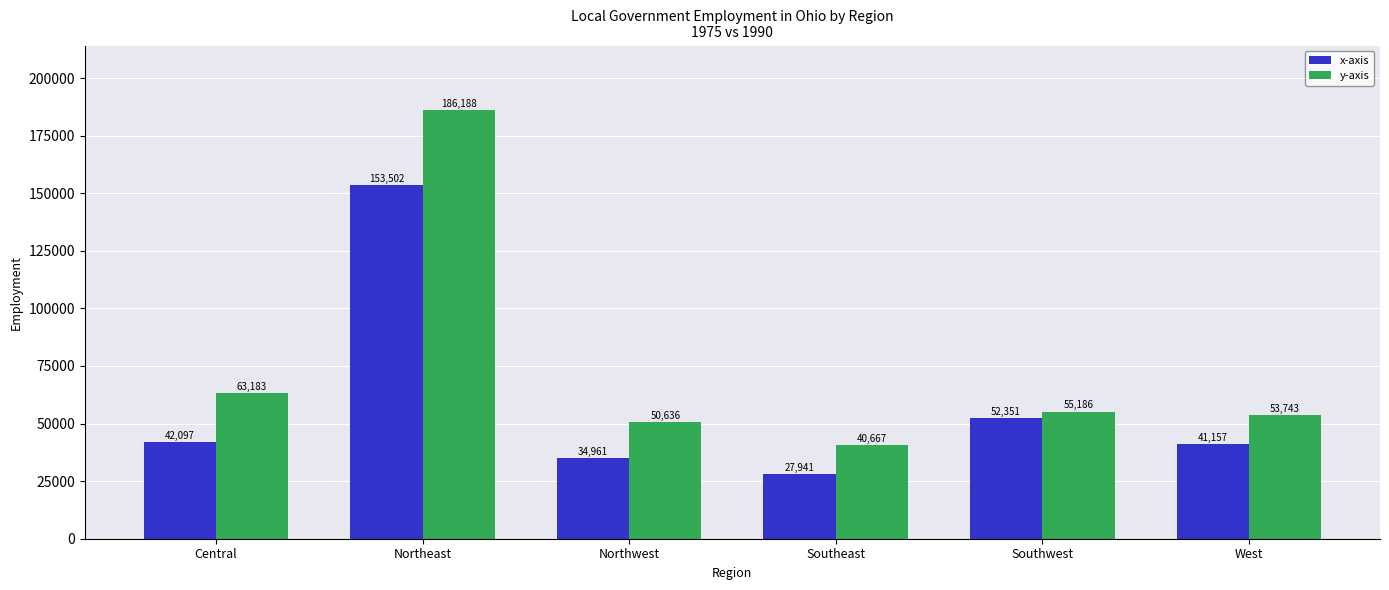

At which category is the sum across all series the highest?

Northeast